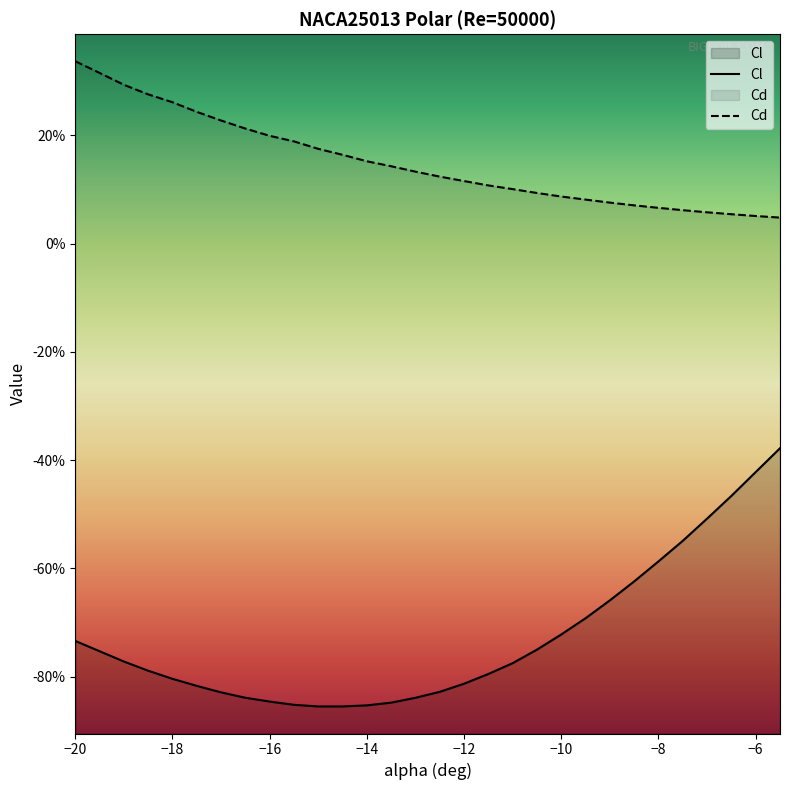

True or false: Cd has more than 0 points higher than both neighbors.

False